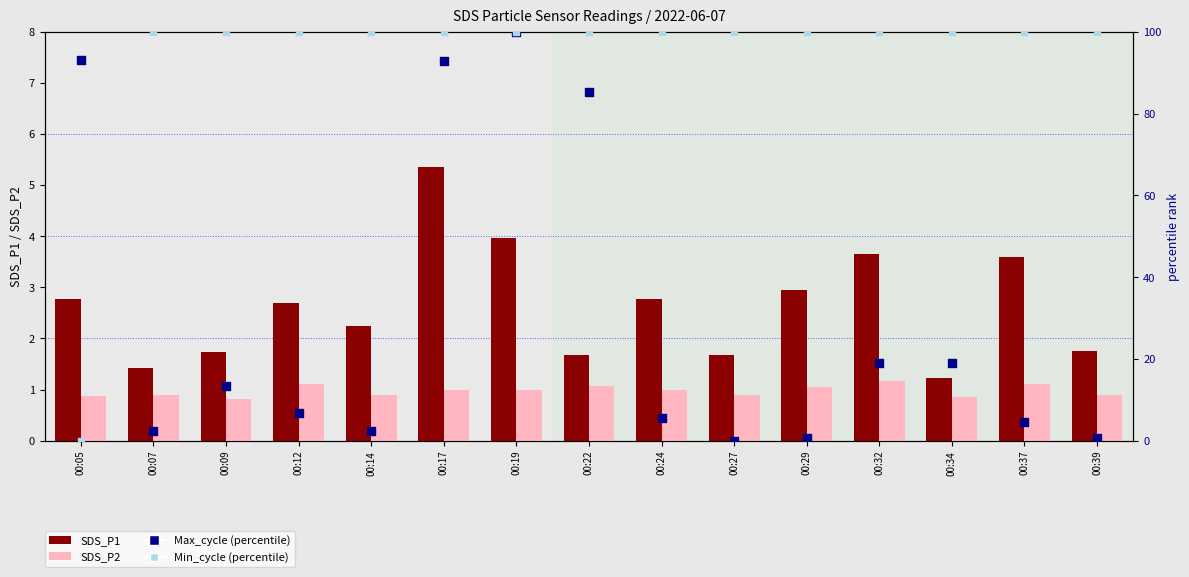

At which category is the sum across all series the highest?

00:19